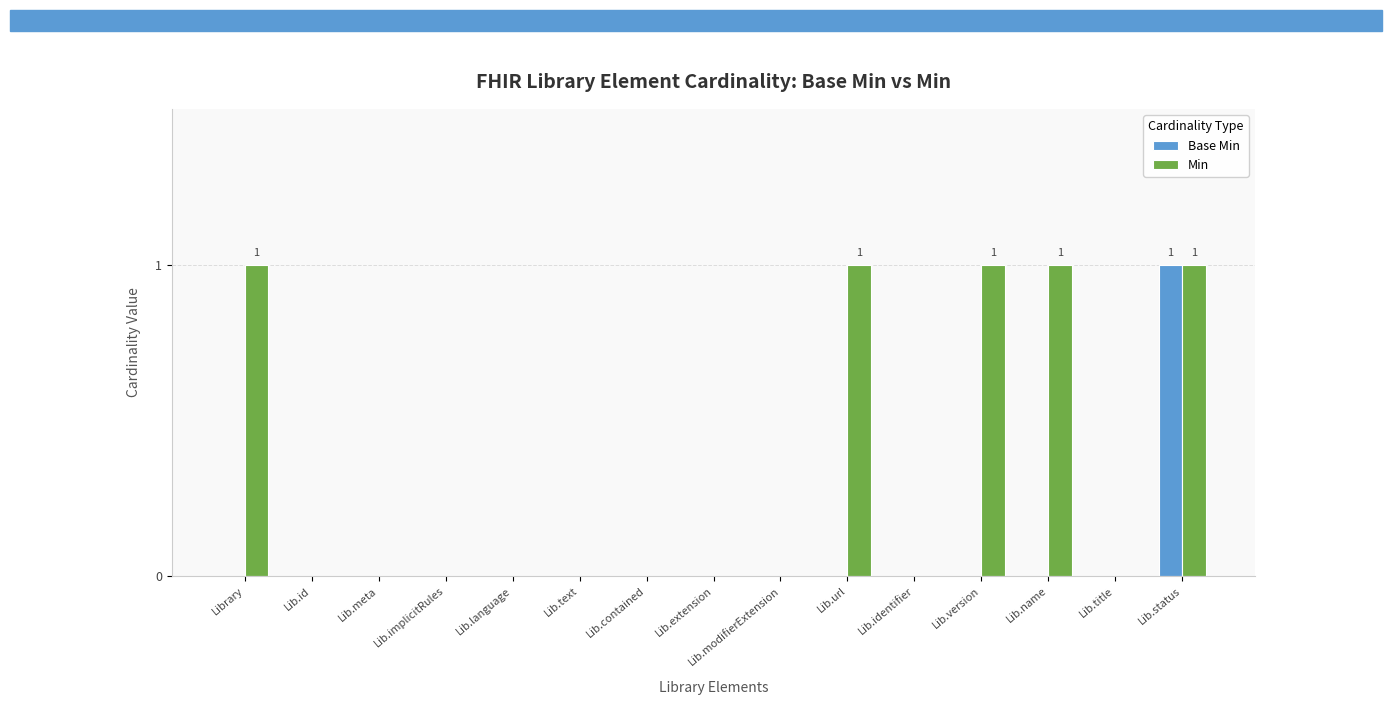

Is the value of Min at Lib.contained greater than the value of Base Min at Lib.status?

No